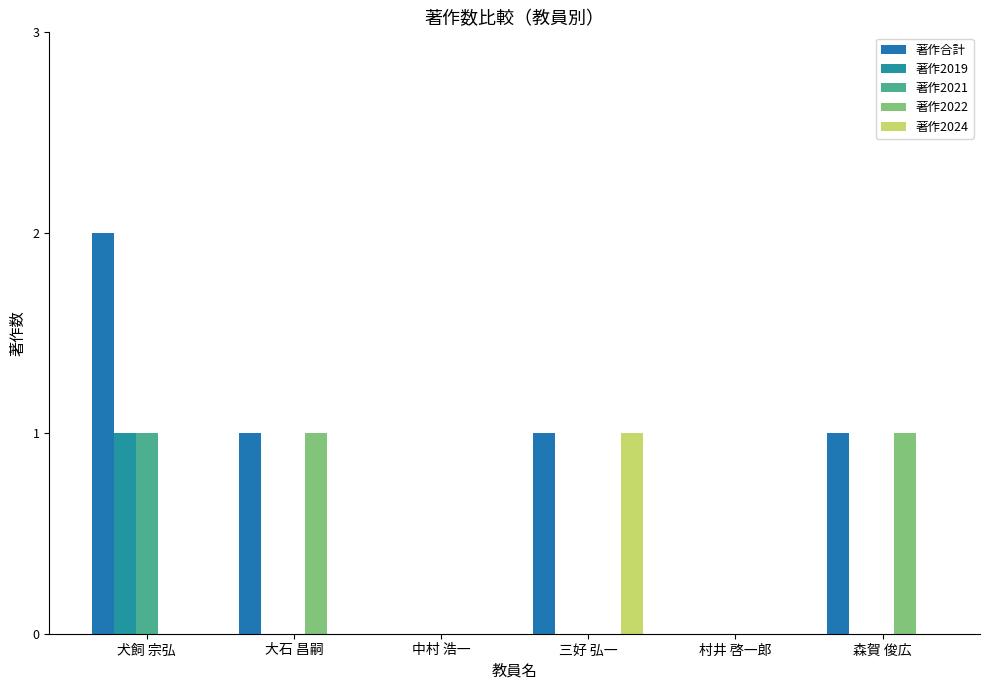

List the labels in order of 著作2022 value, largest first.

大石 昌嗣, 森賀 俊広, 犬飼 宗弘, 中村 浩一, 三好 弘一, 村井 啓一郎